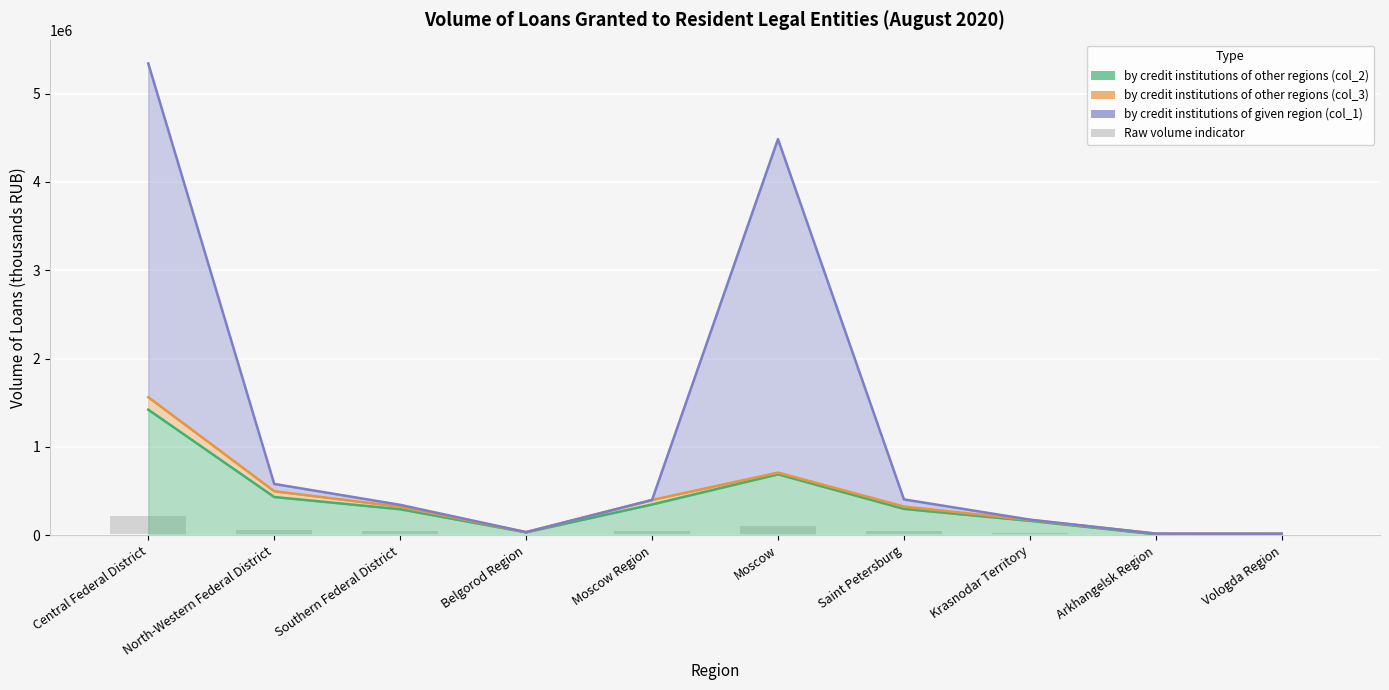

Which label corresponds to the largest value in the chart?

Central Federal District